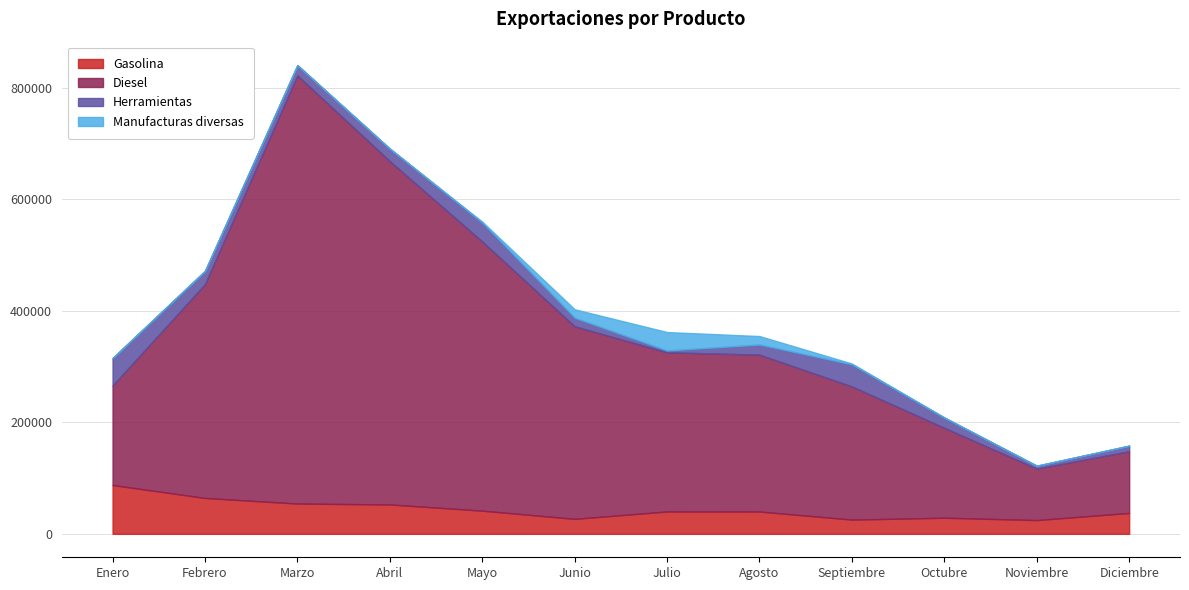

The value of Gasolina at Enero is 87564.1. True or false?

True